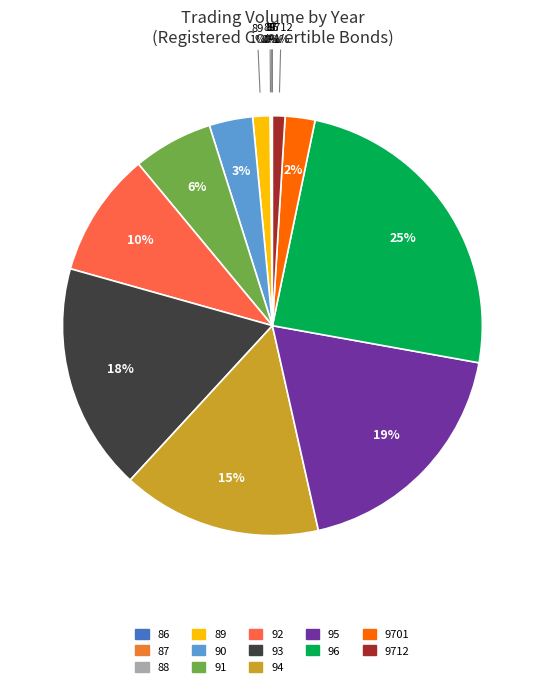

How many slices are in this pie chart?

13